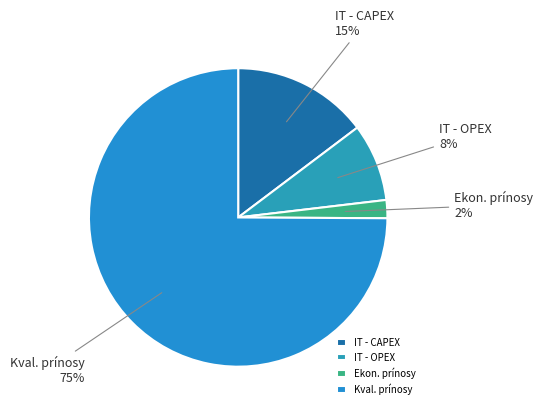

What percentage is the IT - CAPEX slice, to the nearest percent?

15%